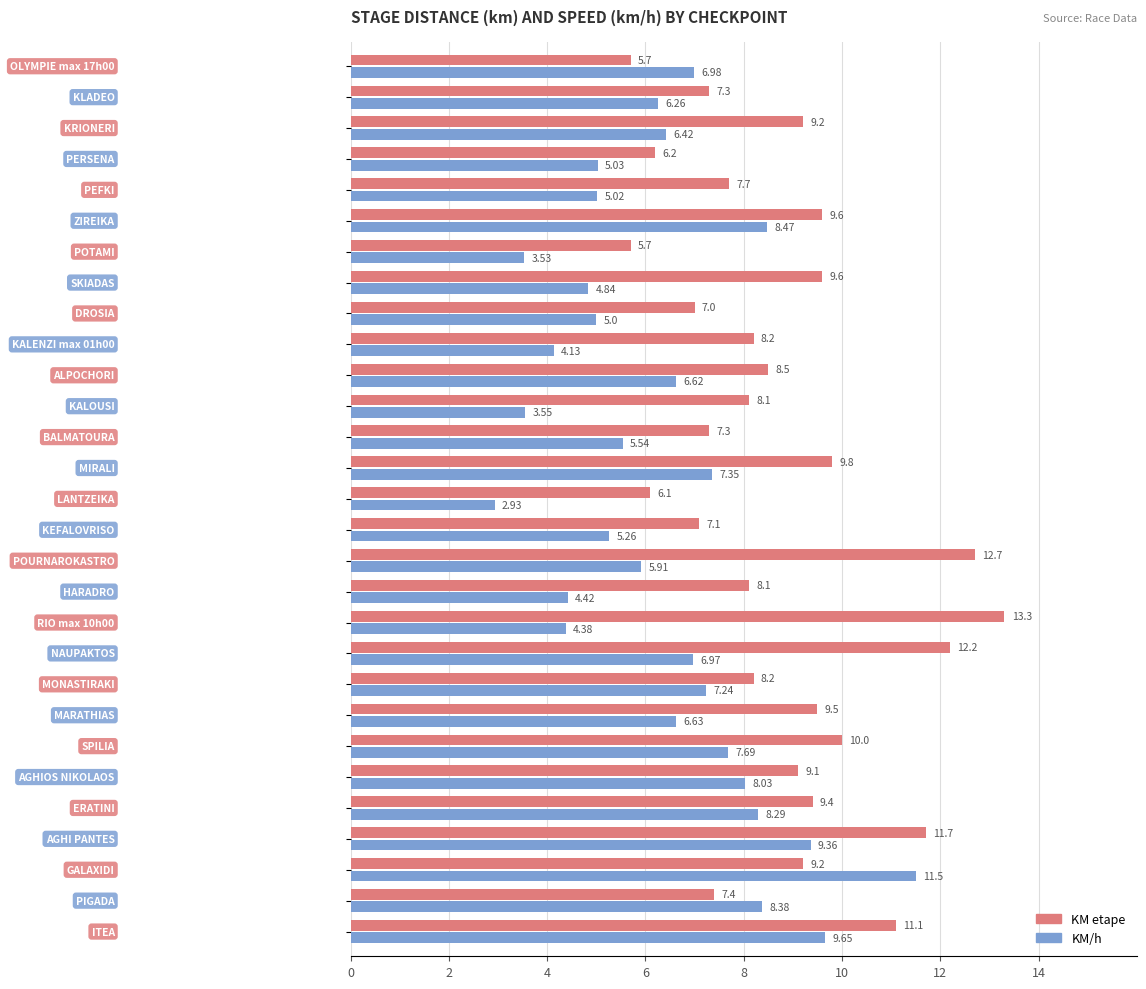

List the series in order of their peak value, lowest first.

KM/h, KM etape